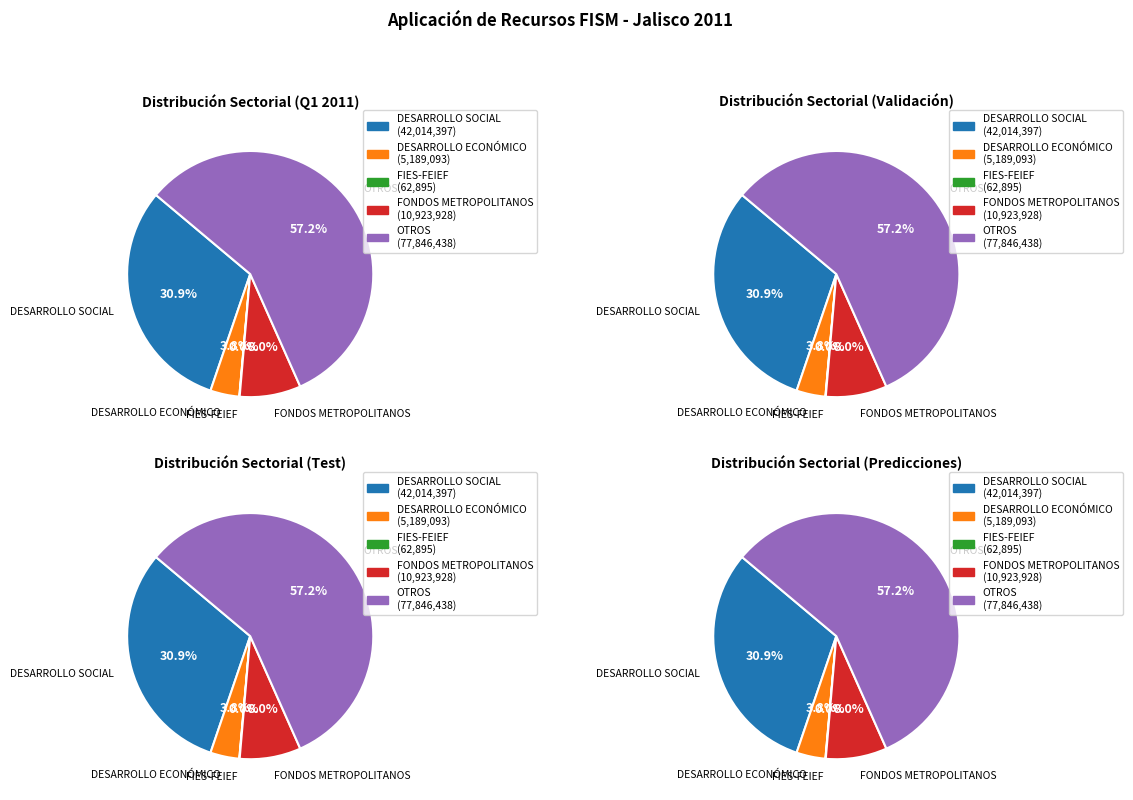

Does any single category account for the majority?

Yes